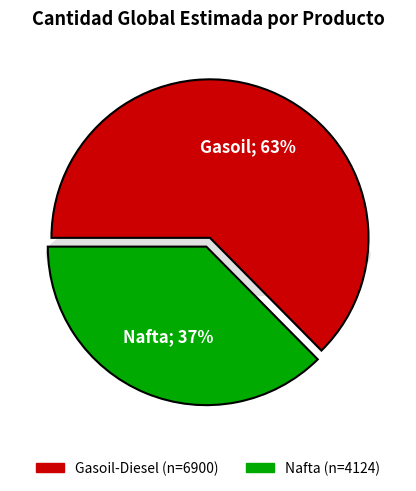

Rank the categories by value from lowest to highest.

Nafta, Gasoil-Diesel